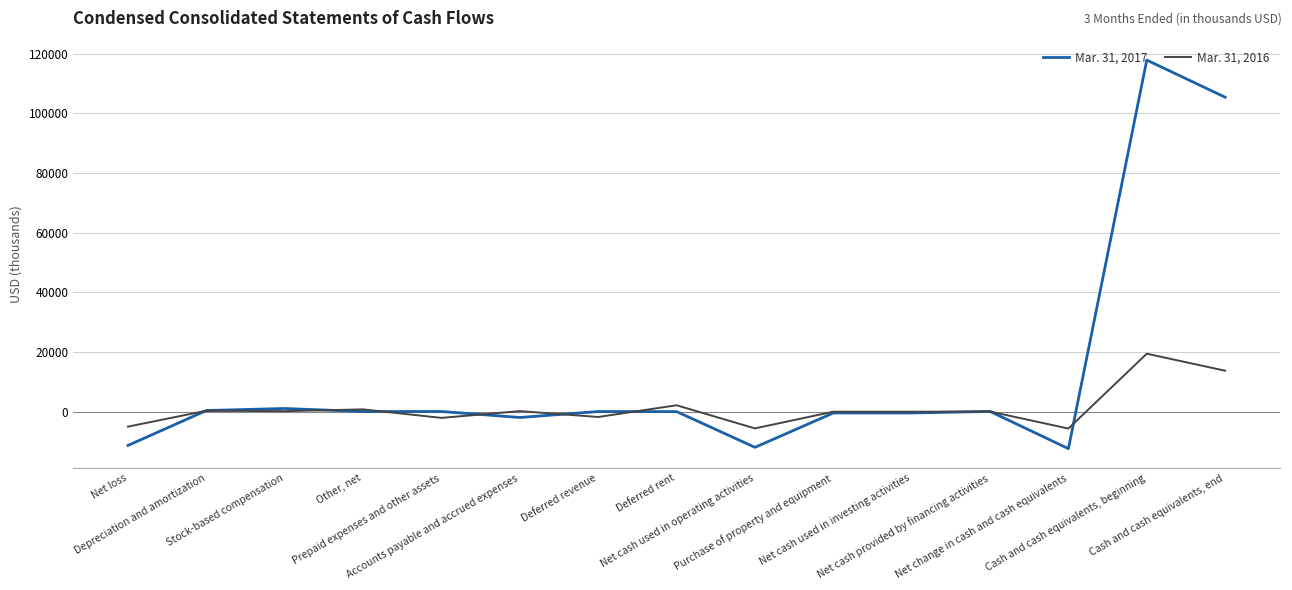

Rank the series by their maximum value, from lowest to highest.

Mar. 31, 2016, Mar. 31, 2017